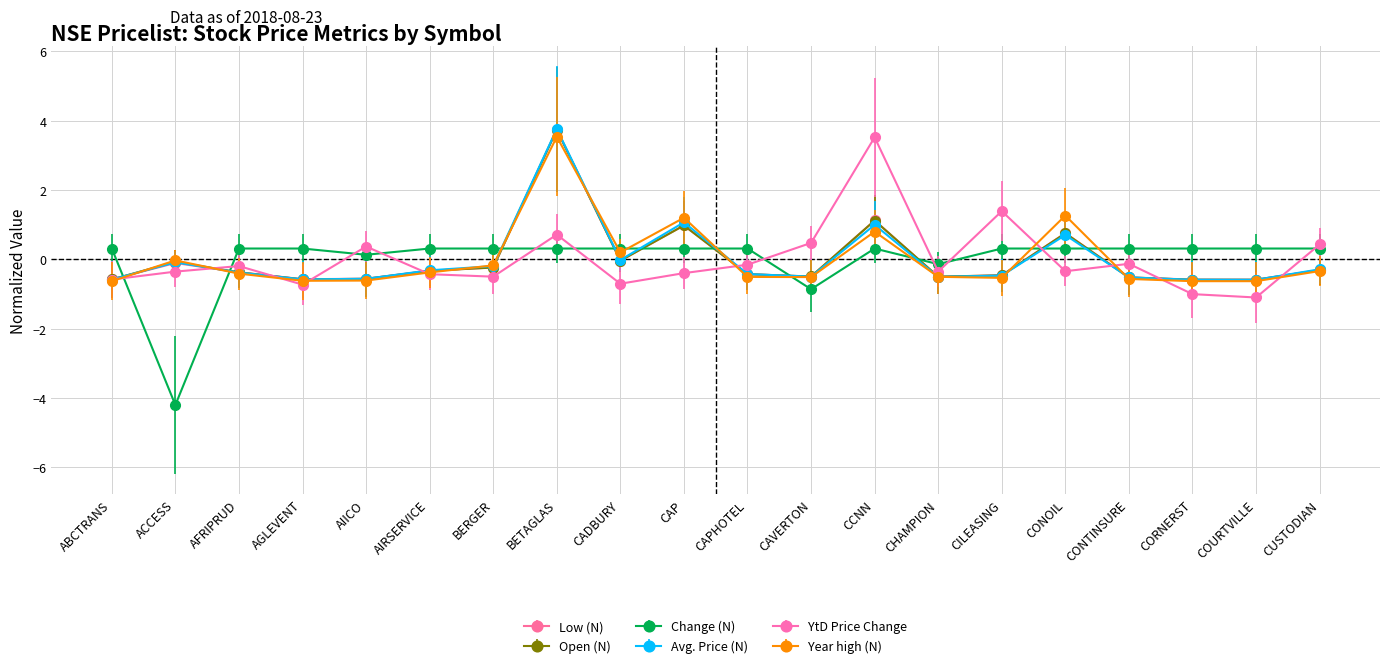

What is the label of the 10th point from the left?

CAP